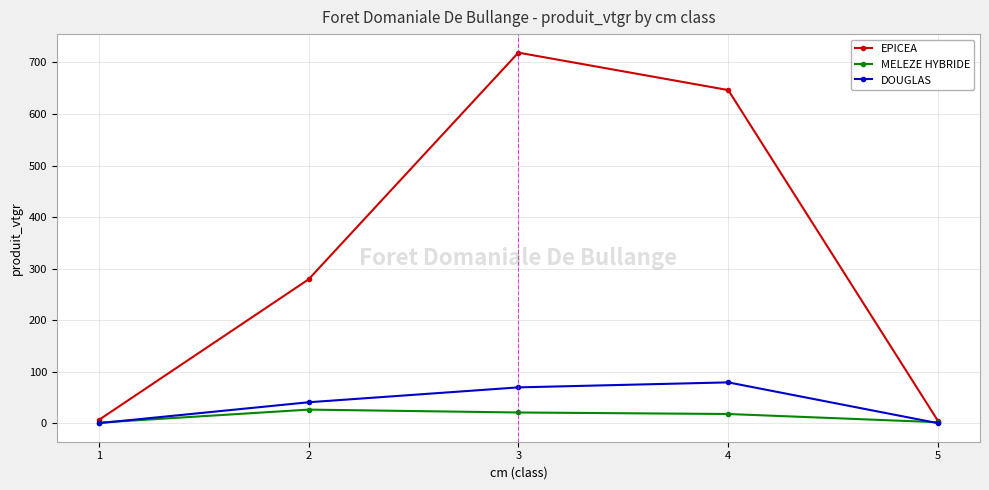

The value of DOUGLAS at 3 is 121.9. True or false?

False